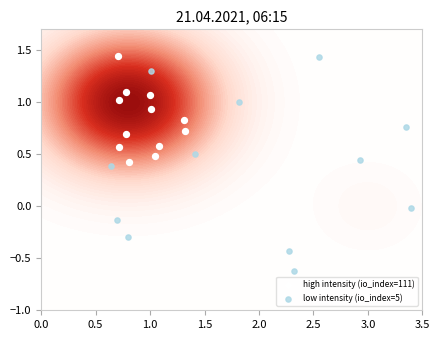

Is it true that high intensity (io_index=111) equals 0.2 at 3.5?

False